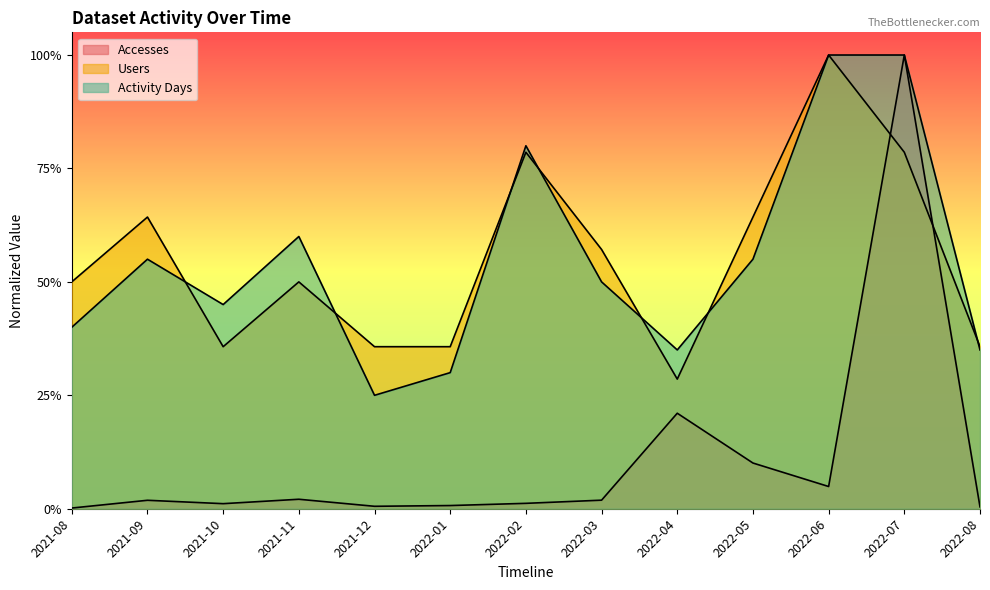

What is the approximate value of Users at 2022-04?

0.3